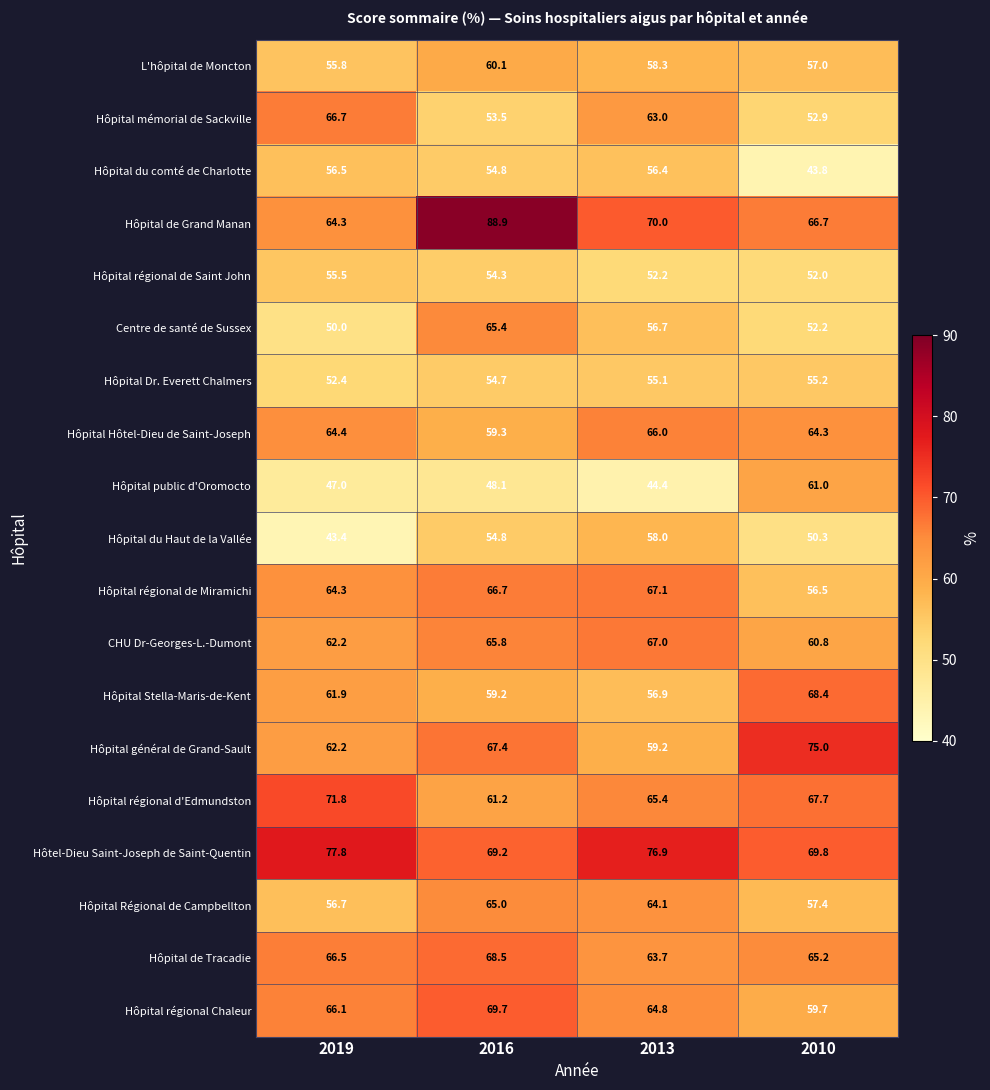

What is the difference between the Hôpital de Grand Manan values at 2019 and 2016?

24.6